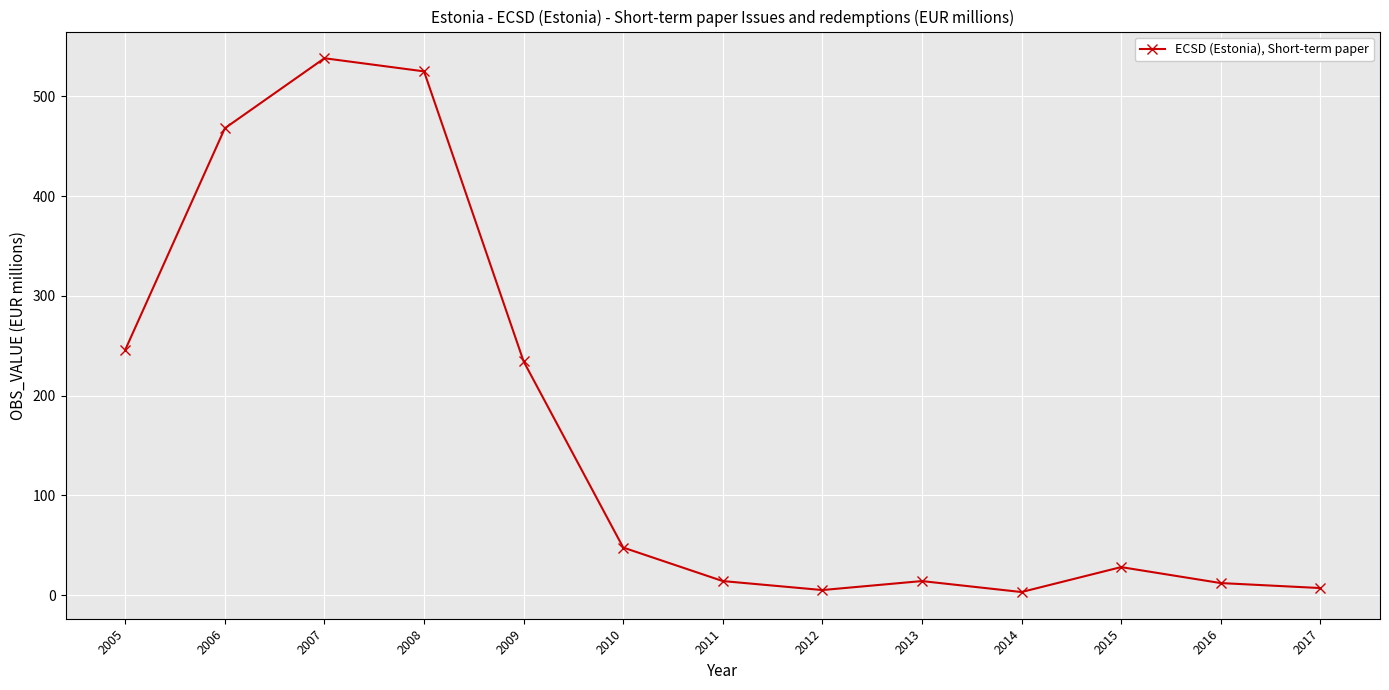

How many values are below 28?

6